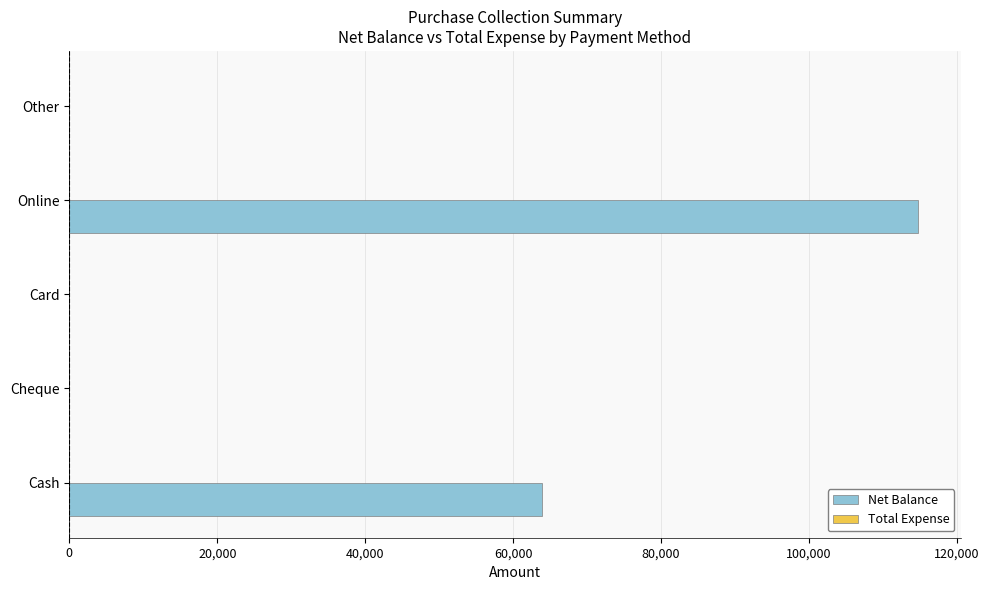

What is the greatest value displayed?

114800